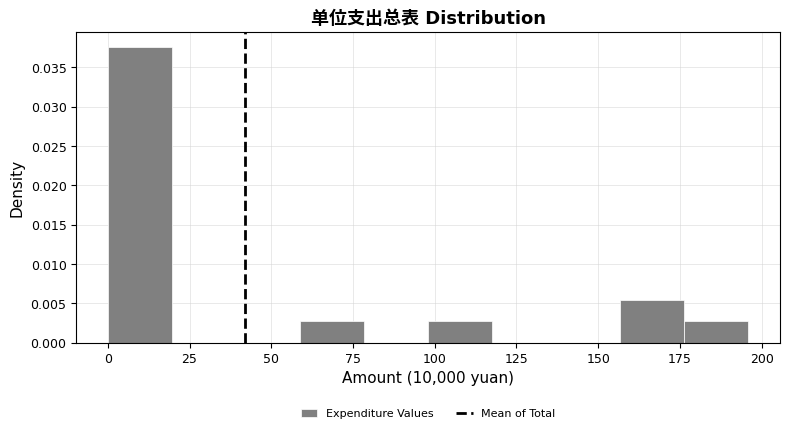

Read against the x-axis, roughly where is the centre of the tallest bar?

10